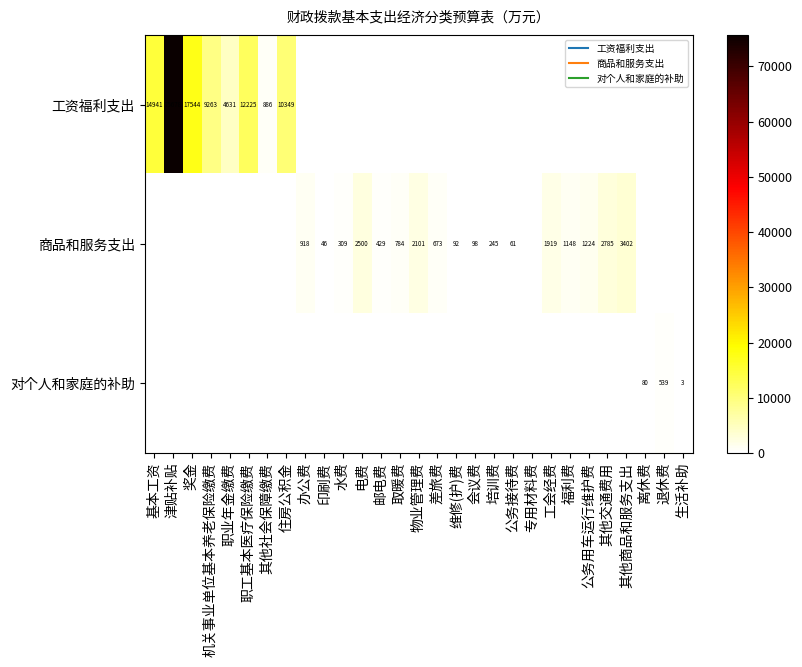

Count the number of categories in the chart.

29